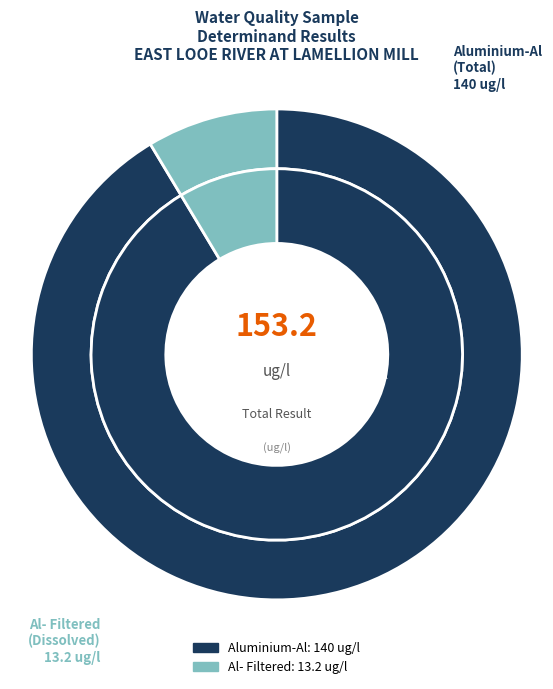

To the nearest percent, what percentage of the pie is Aluminium-Al?

91%